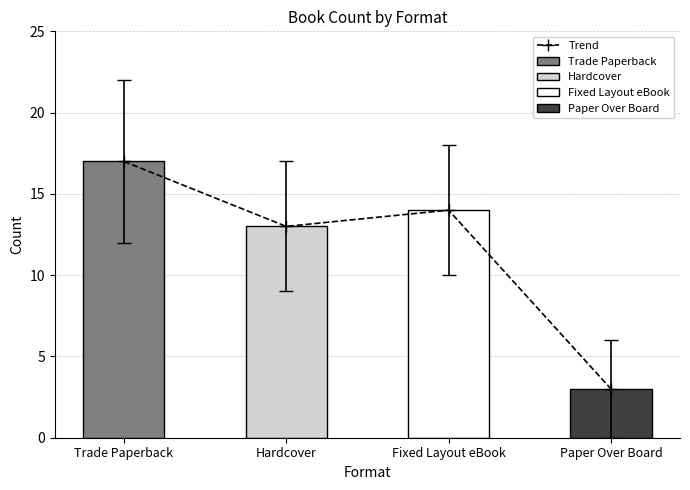

Rank the categories by value from highest to lowest.

Trade Paperback, Fixed Layout eBook, Hardcover, Paper Over Board